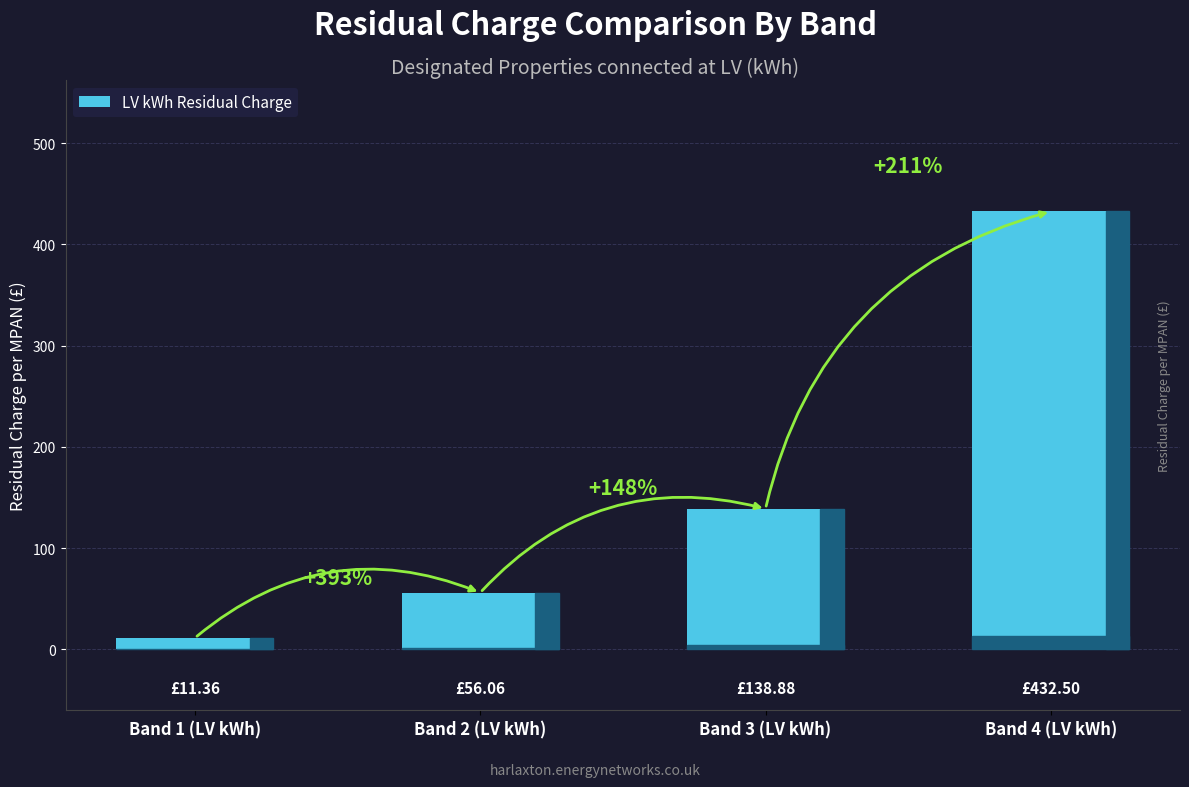

True or false: the data shows 18.5 at Band 2 (LV kWh).

False